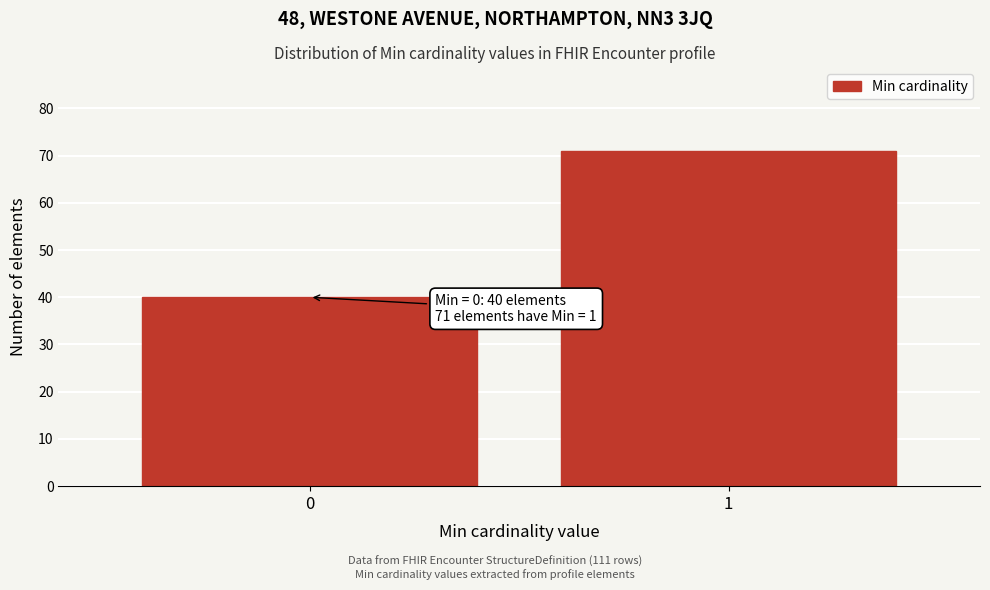

Reading left to right, extract all data points from this chart.

0=40	1=71